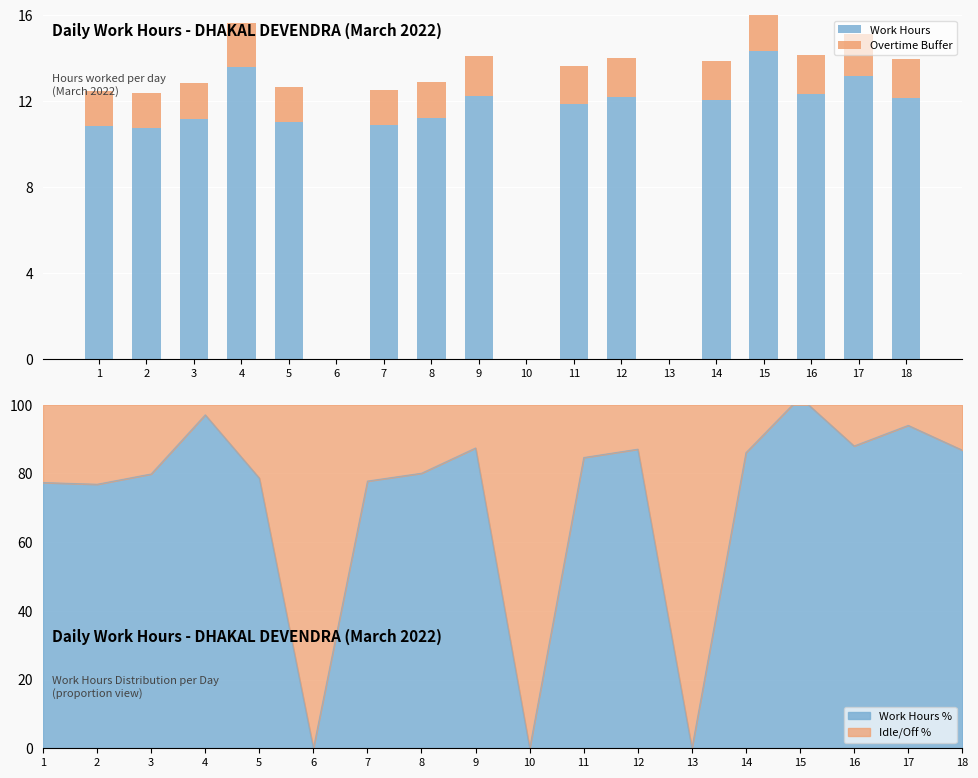

True or false: Work Hours has a value of 11.2 at 3.

True